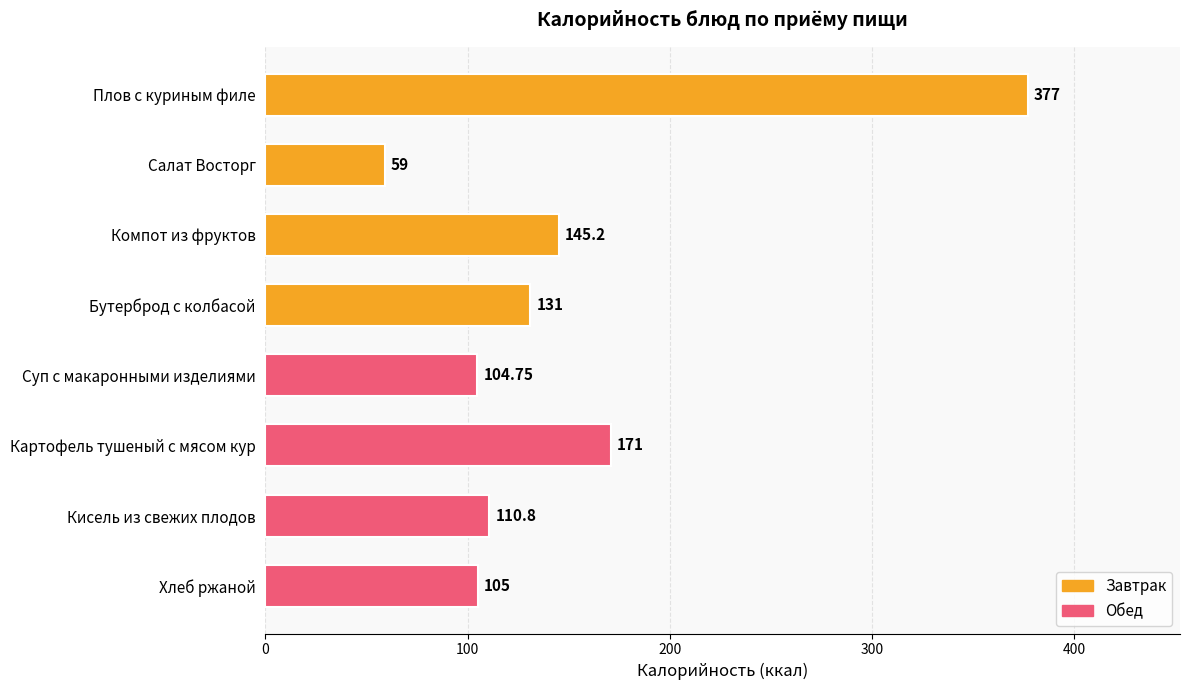

Is it true that the value at Салат Восторг is 21.9?

False